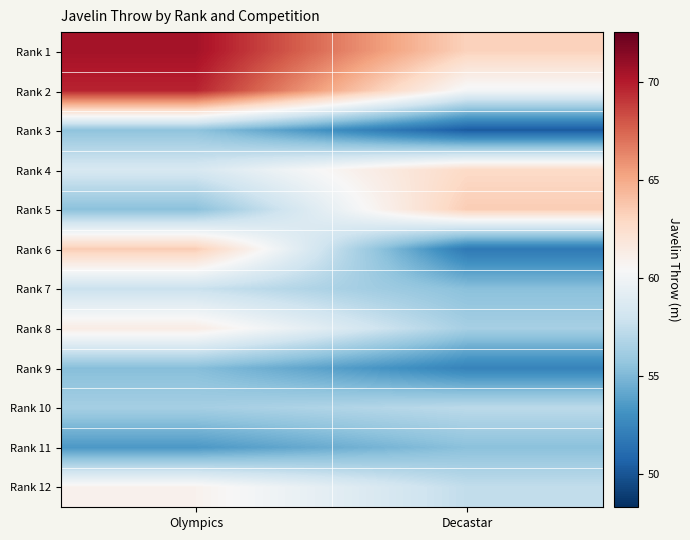

At which category is the sum across all series the highest?

Olympics